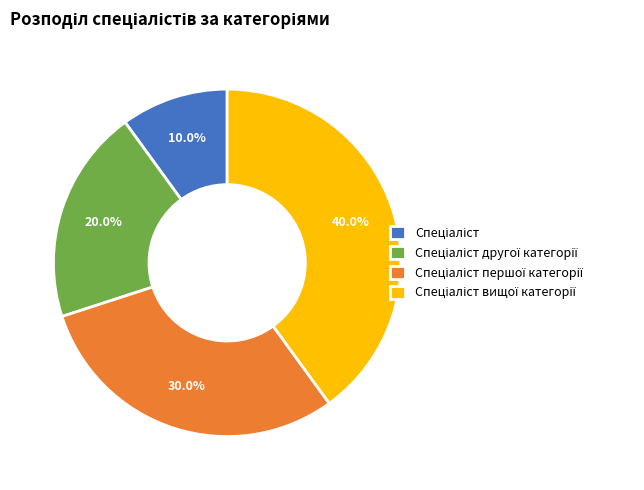

Does any single category account for the majority?

No